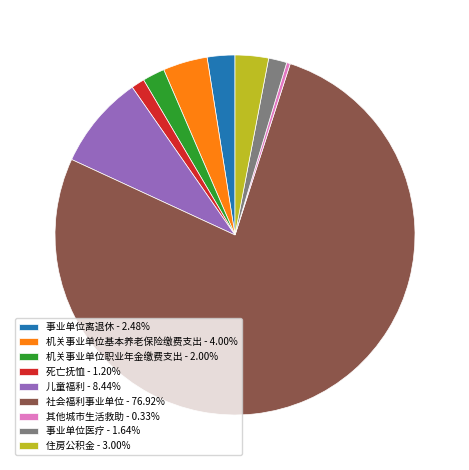

What is the ratio of the value at 住房公积金 - 3.00% to the value at 其他城市生活救助 - 0.33%?

9.1